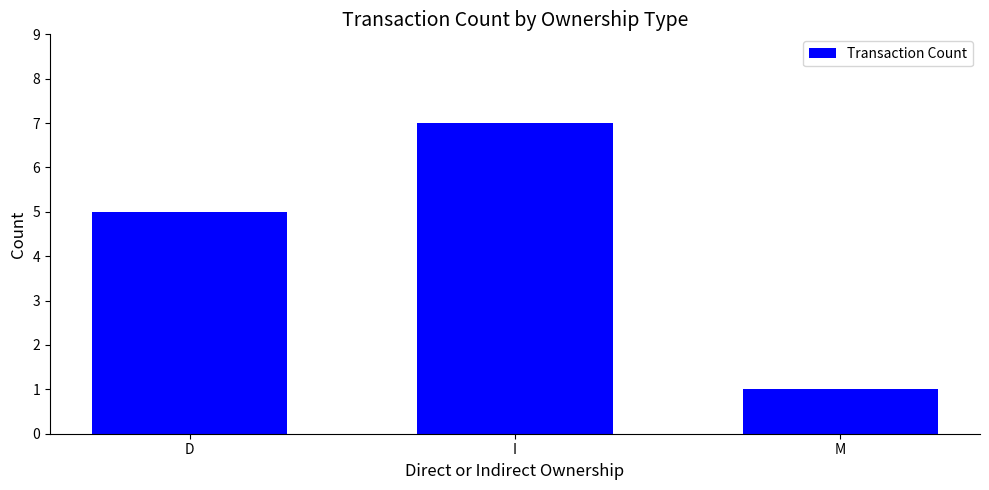

Is it true that the value at I is 7?

True